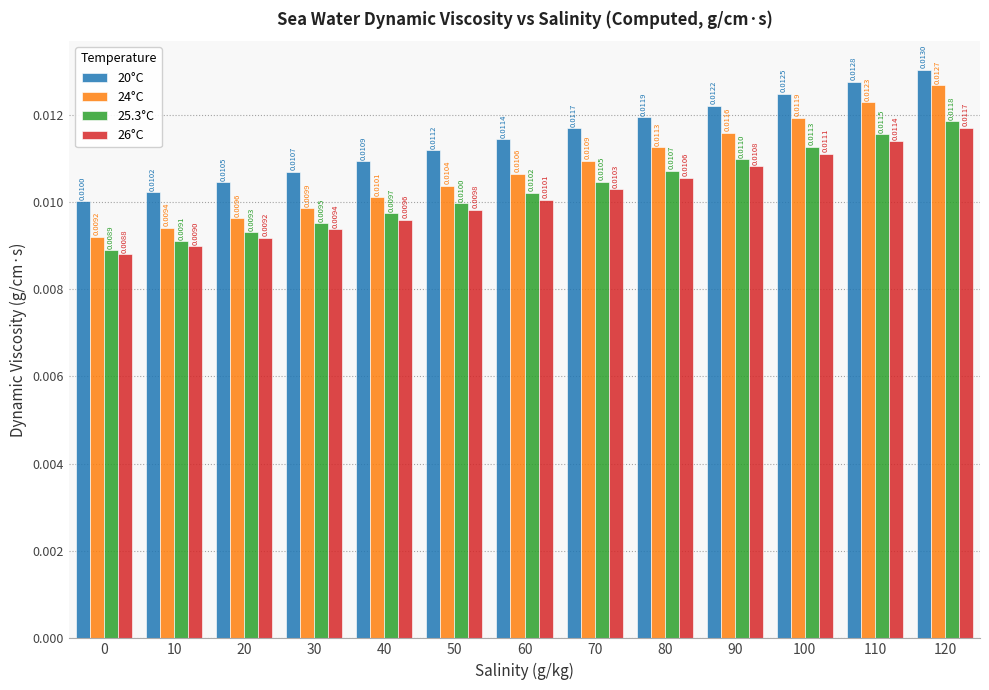

How many bars are there in total?

52